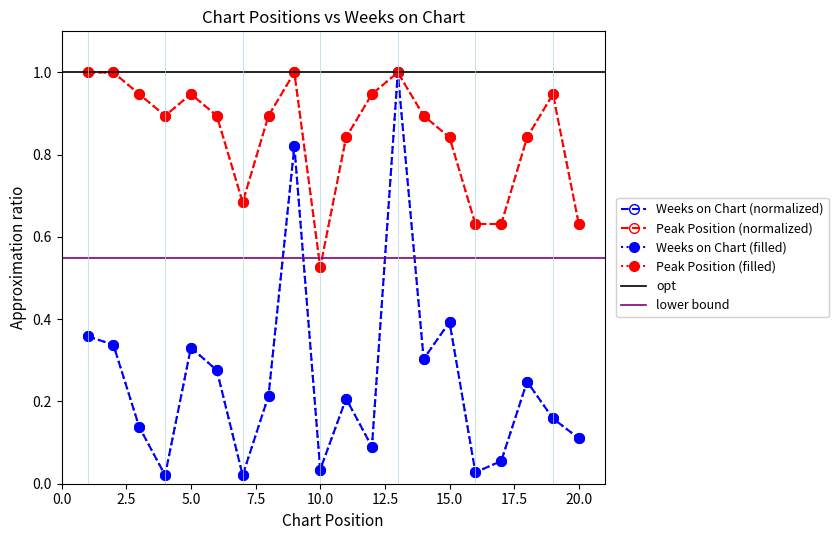

What is the value of the Weeks on Chart point at the 13th from the left?

1.0